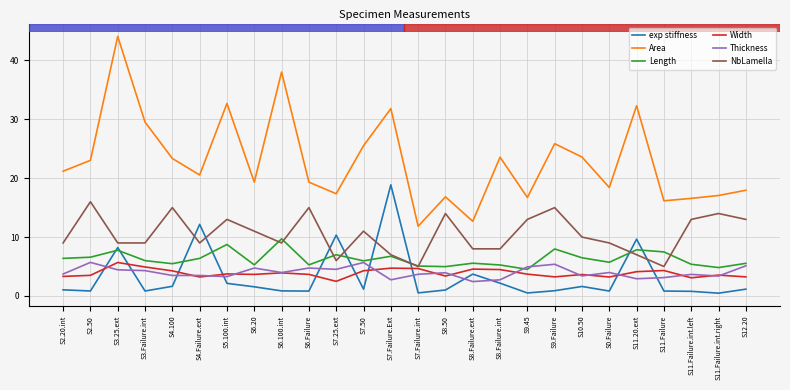

Is it true that Length equals 1.4 at S8.50?

False